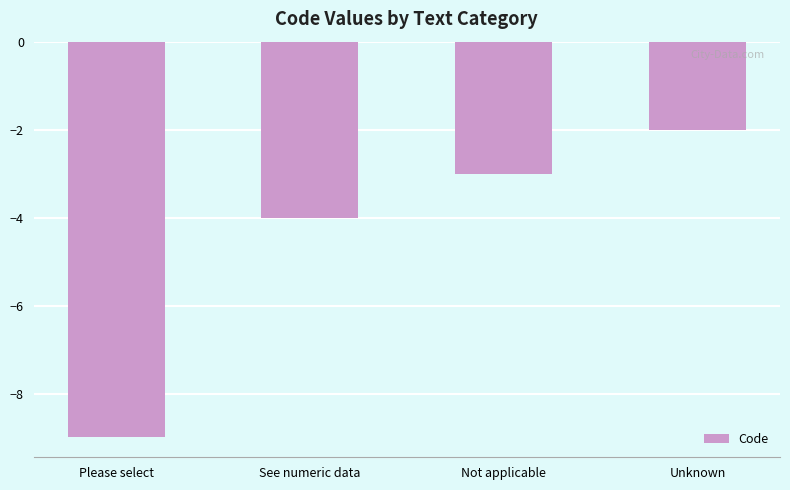

Between See numeric data and Please select, which is larger?

See numeric data